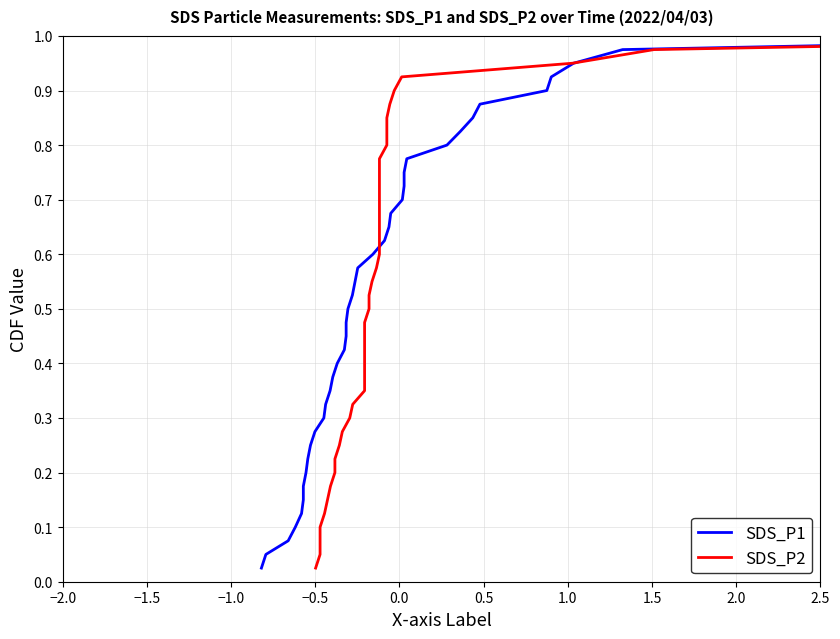

What is the value of the SDS_P1 point at the 36th from the left?

0.9